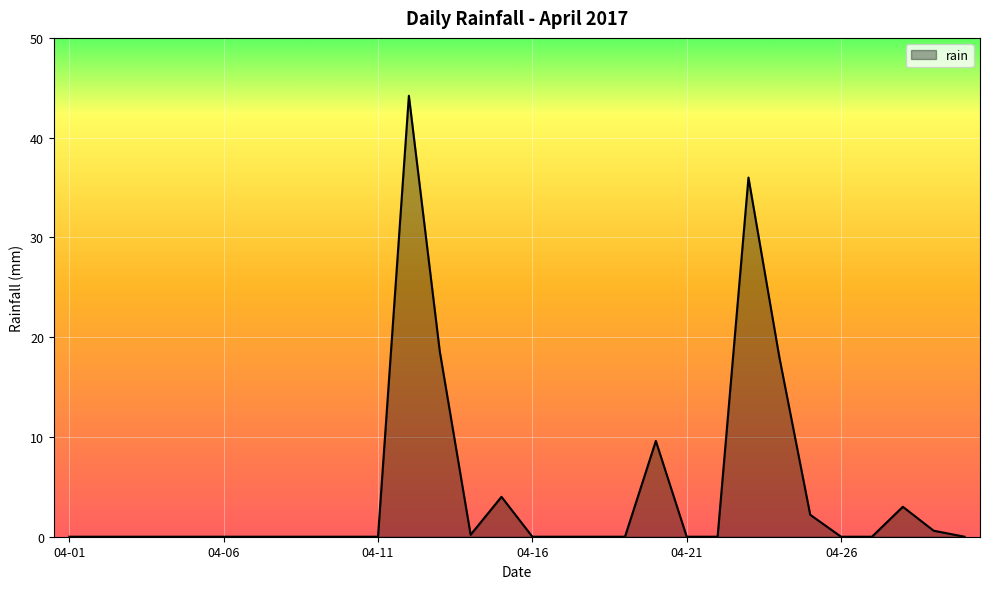

What is the difference between the maximum and minimum values?

44.2